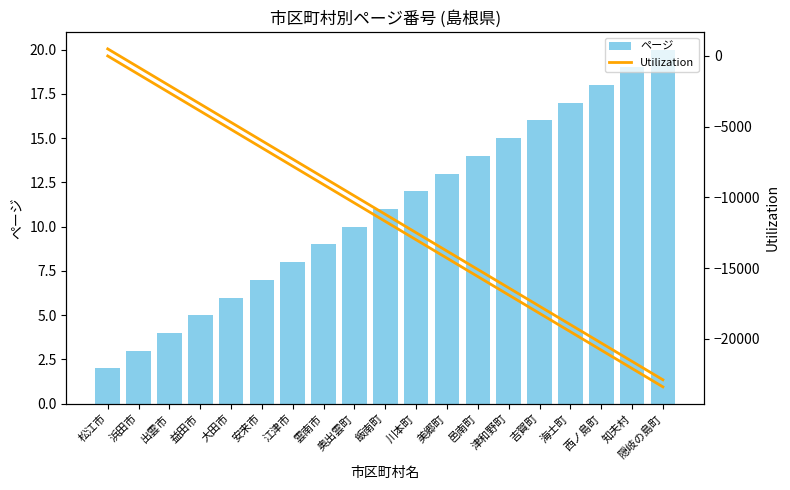

How many values in the Utilization series are below -11700?

9